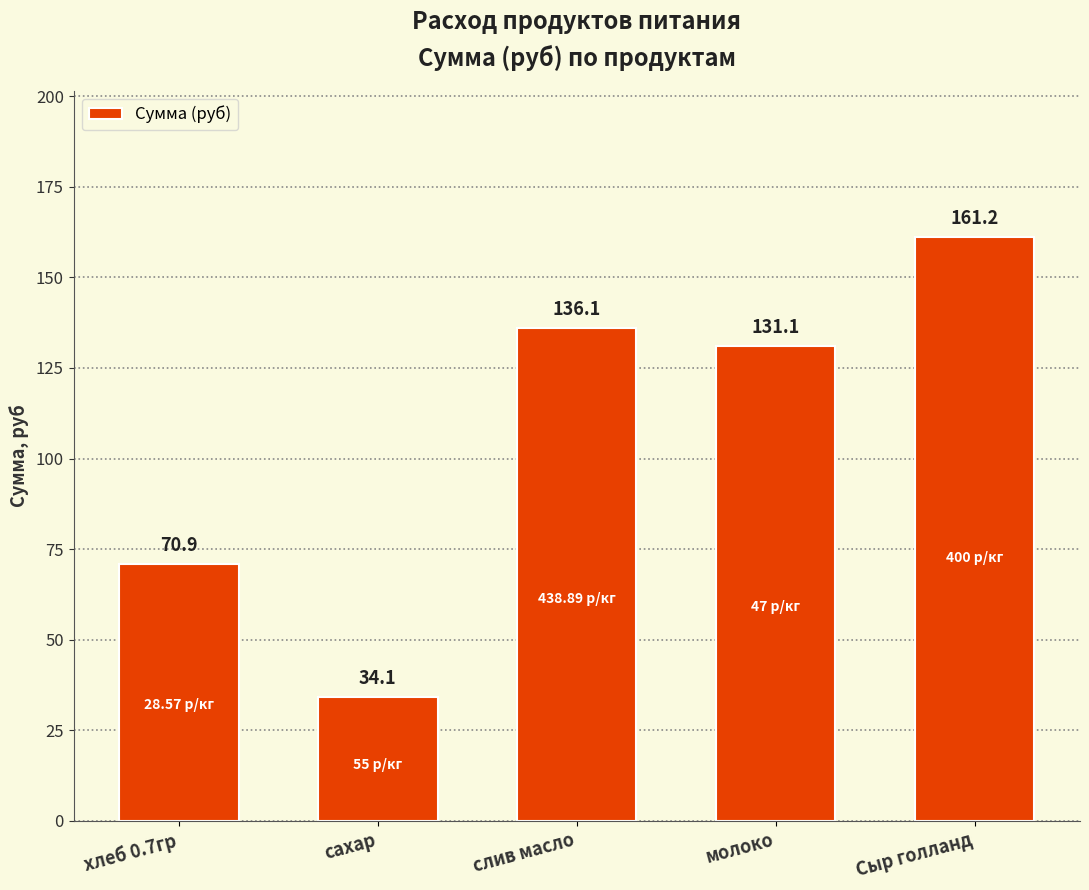

Reading left to right, extract all data points from this chart.

хлеб 0.7гр=70.9	сахар=34.1	слив масло=136.1	молоко=131.1	Сыр голланд=161.2